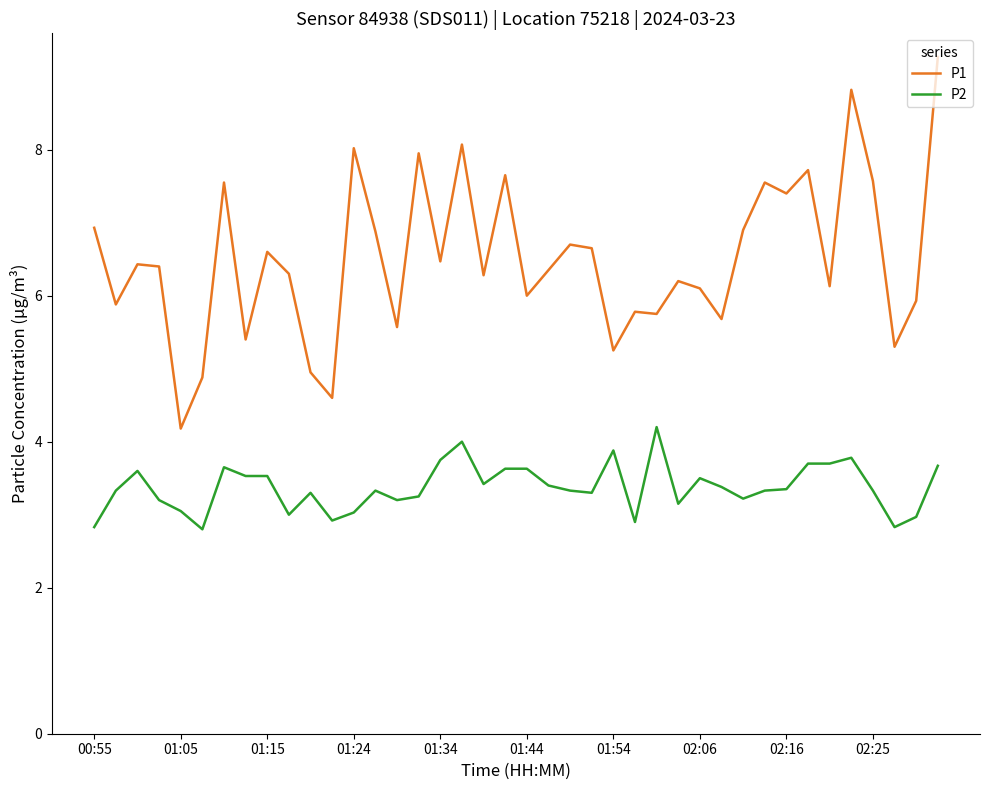

Which series has the largest total across all categories?

P1